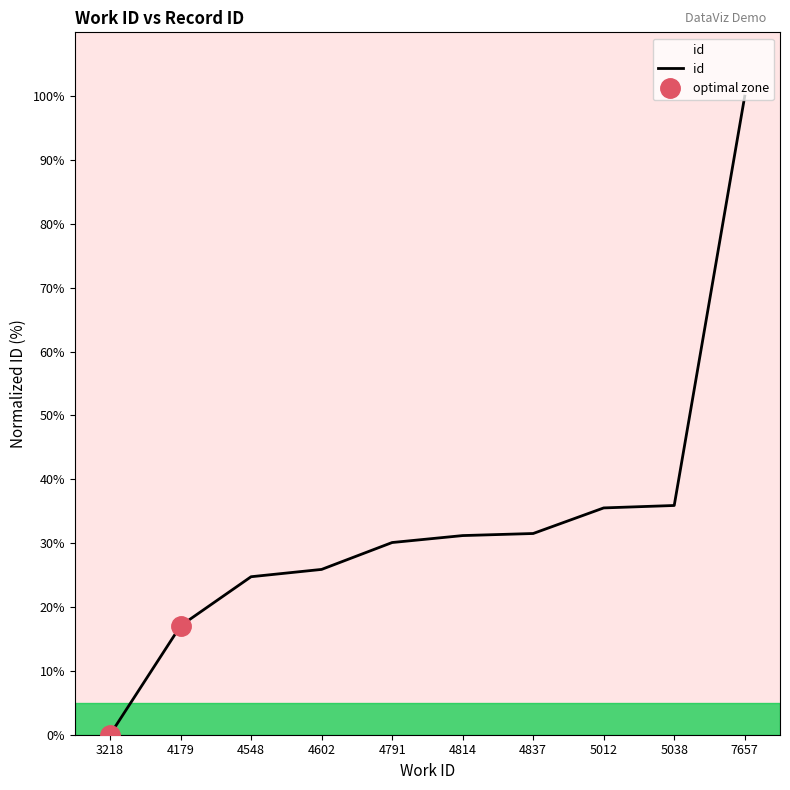

True or false: the data has more than 1 interior local peaks.

False